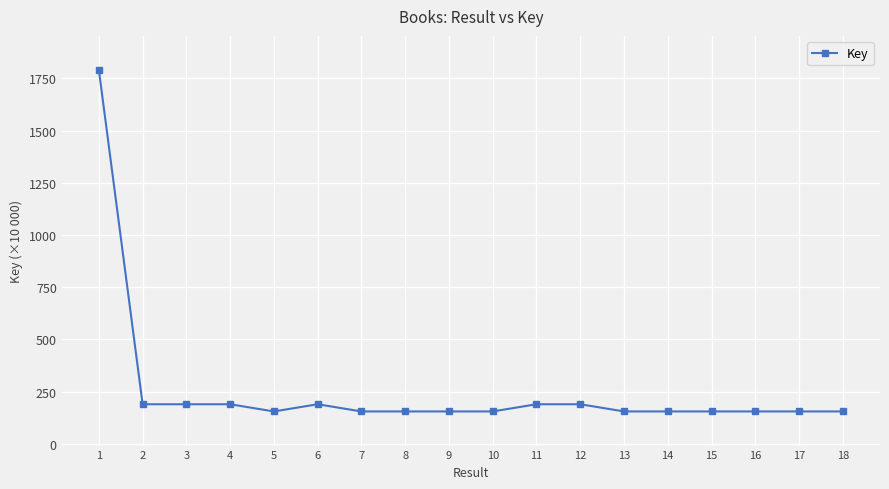

What is the average value?

257.8